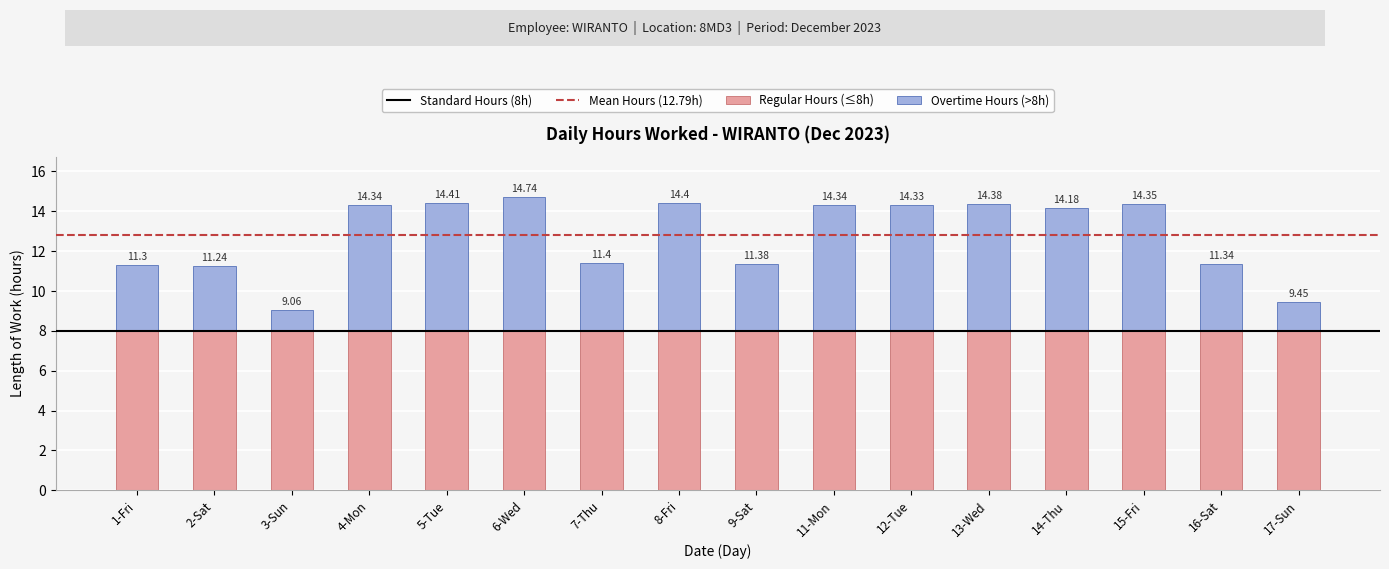

Does the chart contain any negative values?

No